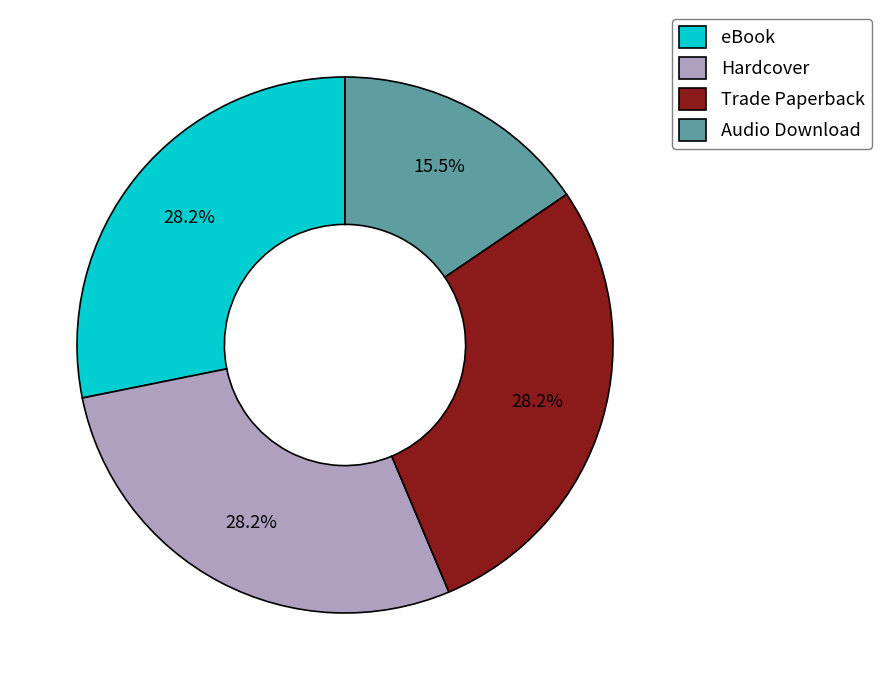

To the nearest percent, what is the difference between the largest and smallest slice percentages?

13%